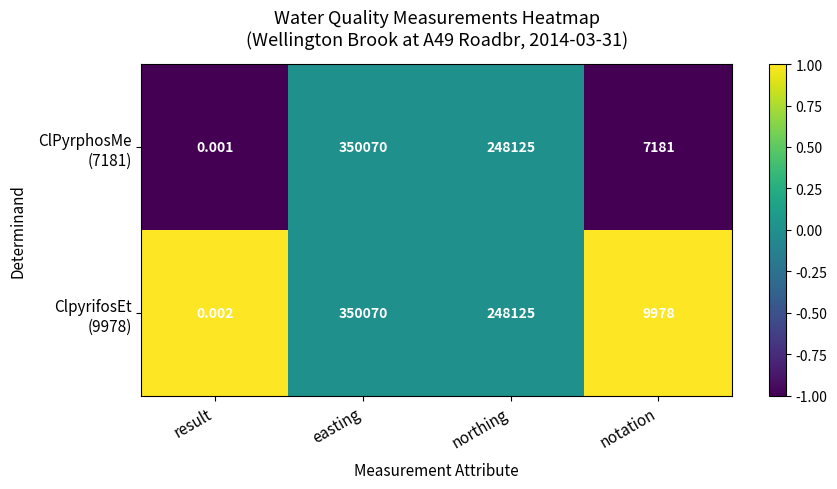

Which category has the highest value across all series?

easting